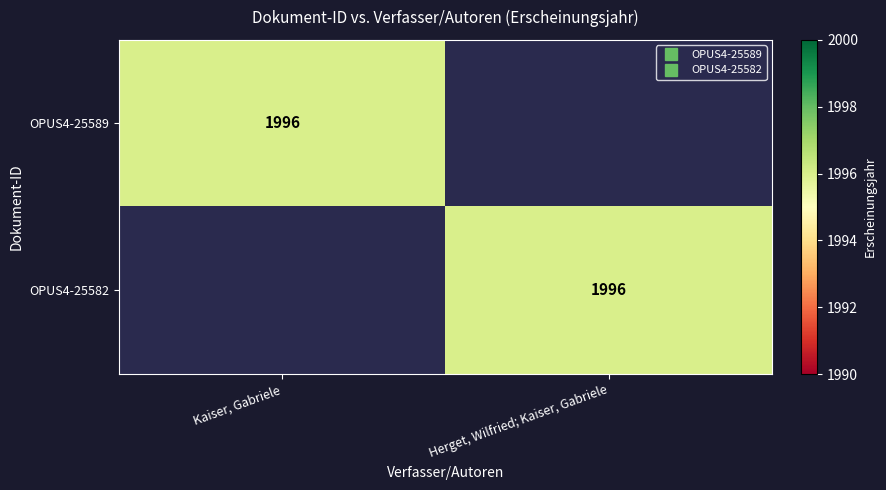

What is the total value across all series at Kaiser, Gabriele?

1996